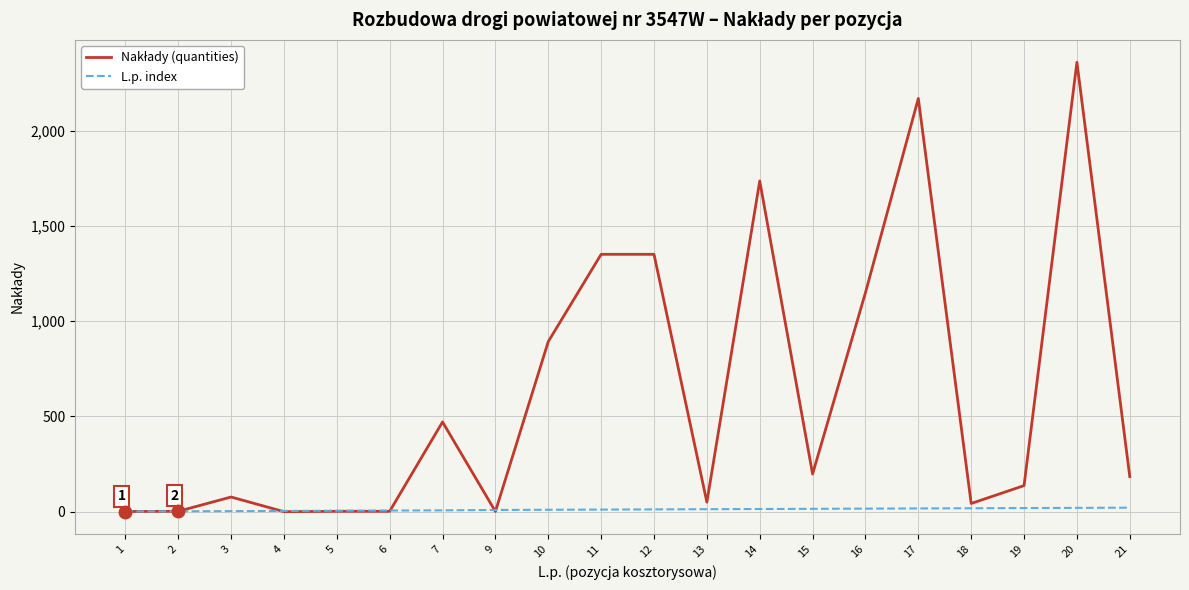

Is this an area chart (filled region under the line)?

No